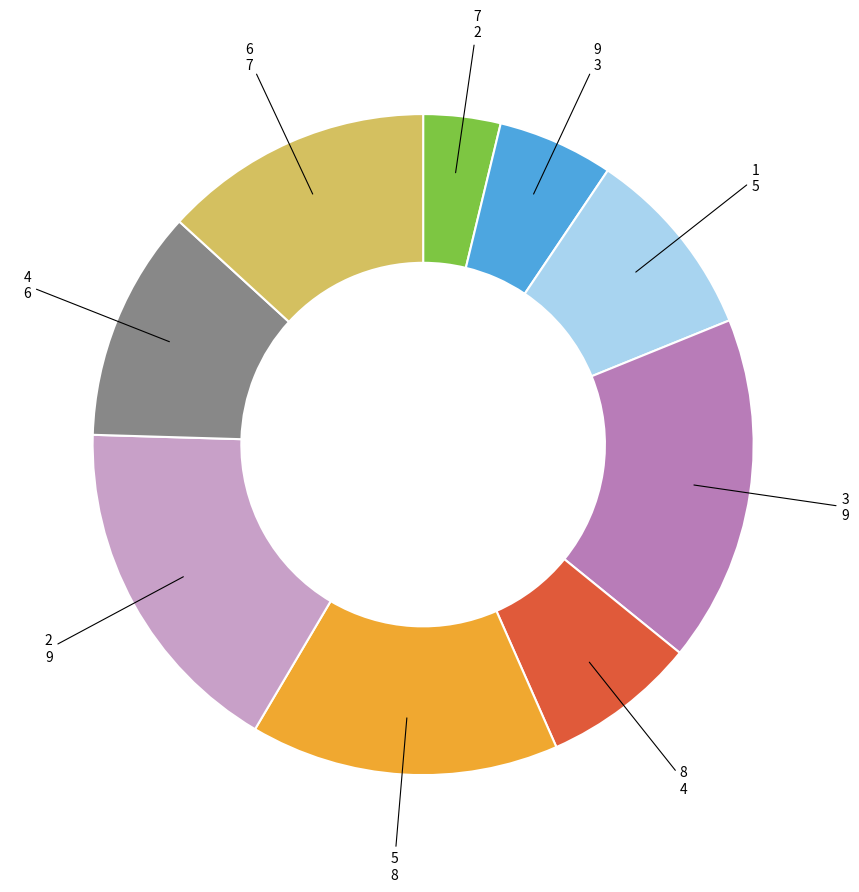

Does any single category account for the majority?

No